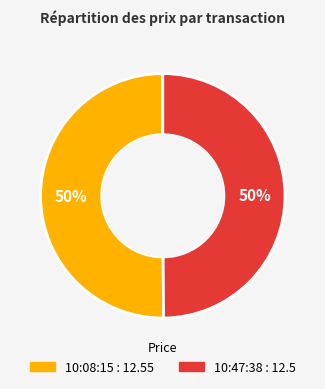

What percentage is the 10:47:38 slice, to the nearest percent?

50%